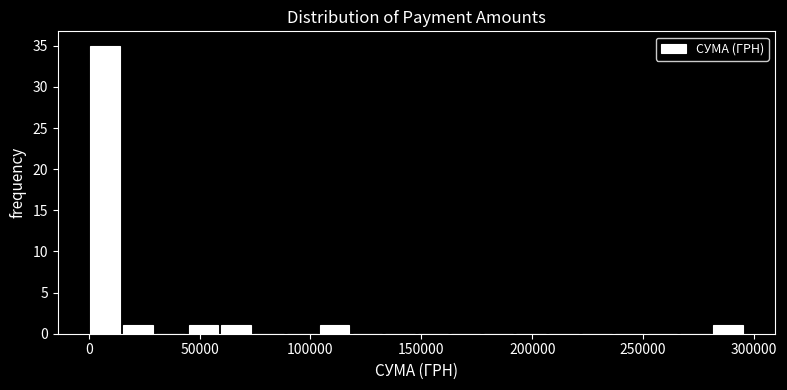

Read against the x-axis, roughly where is the centre of the tallest bar?

5000